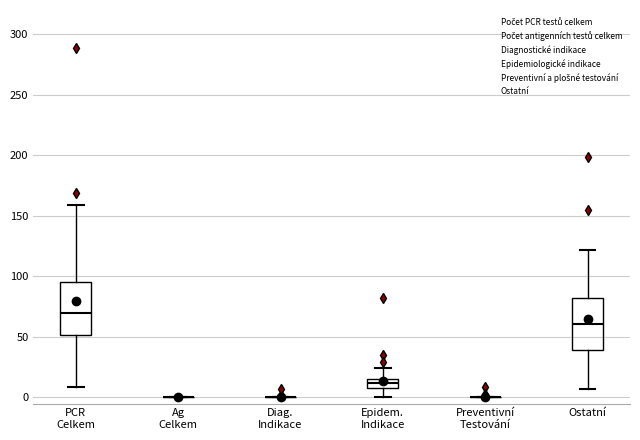

Where does the median line of the box for Ostatní sit on the y-axis? The values are not printed on the chart, so give them approximately, as read against the axis.

60